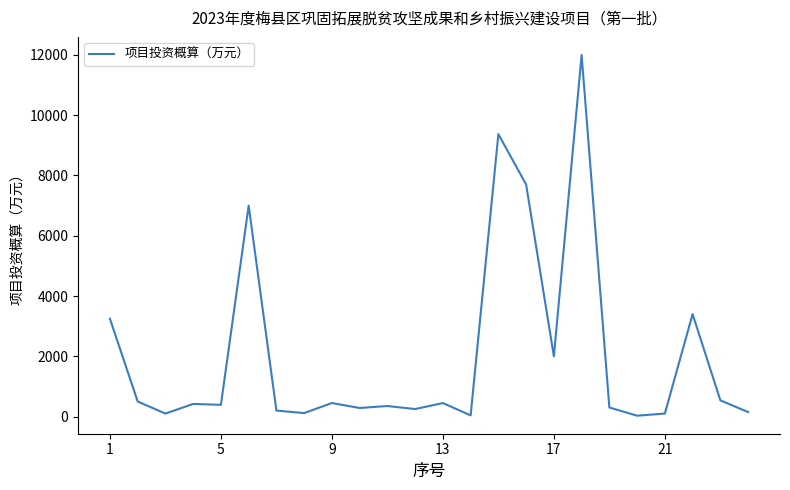

What is the difference between the maximum and minimum values?

11970.0